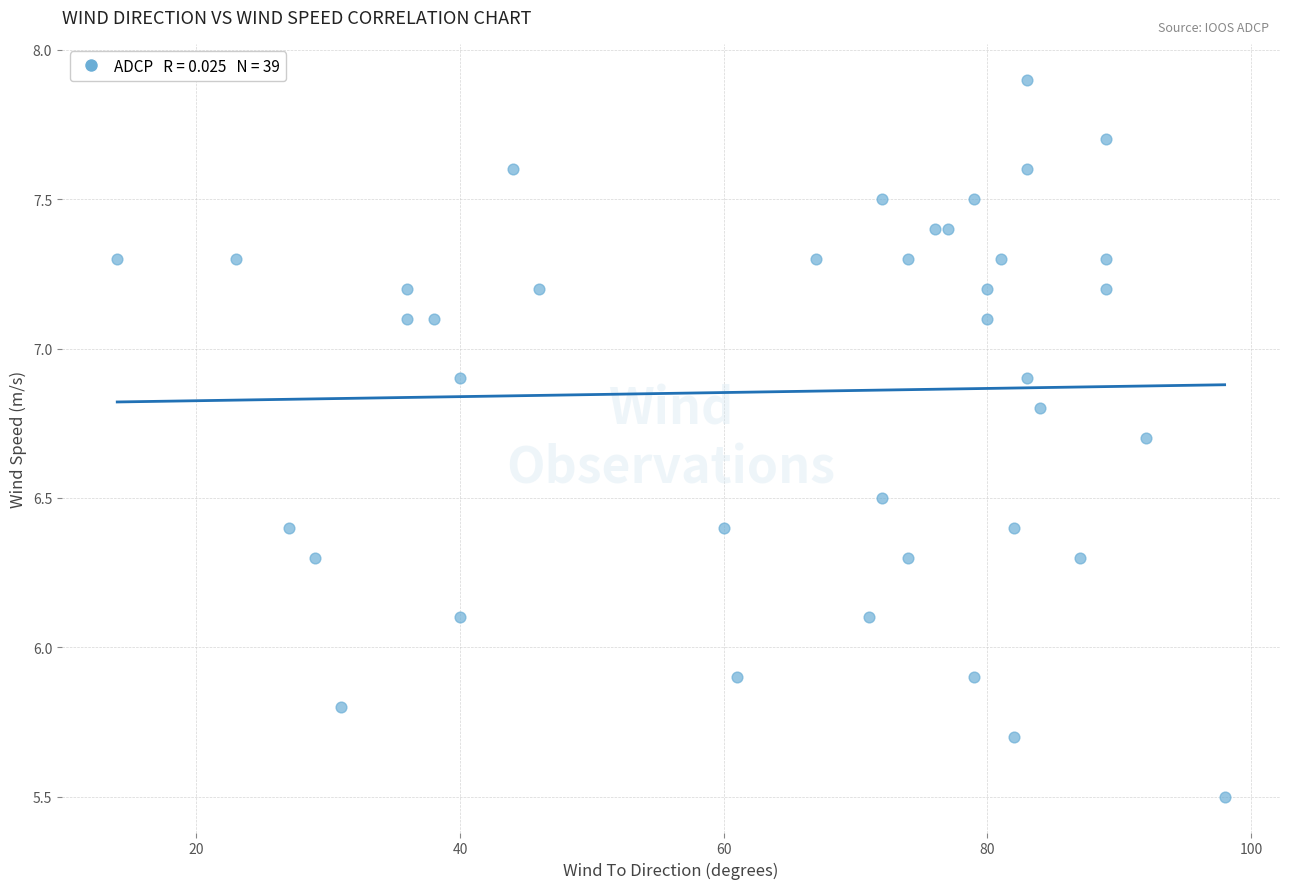

What is the range of X values (max minus min)?

84.0